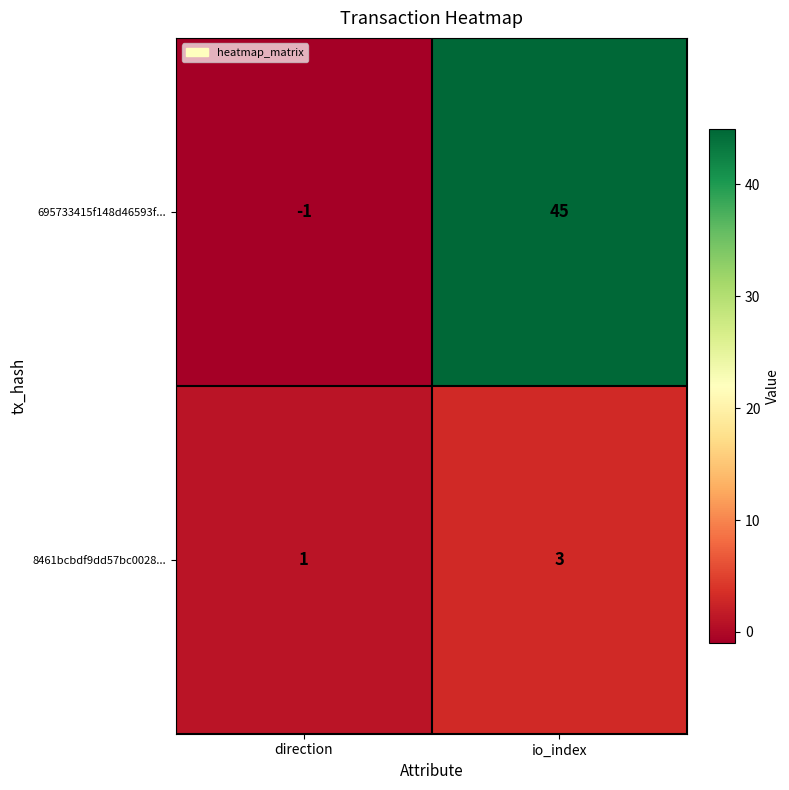

Which label corresponds to the smallest value in the chart?

direction